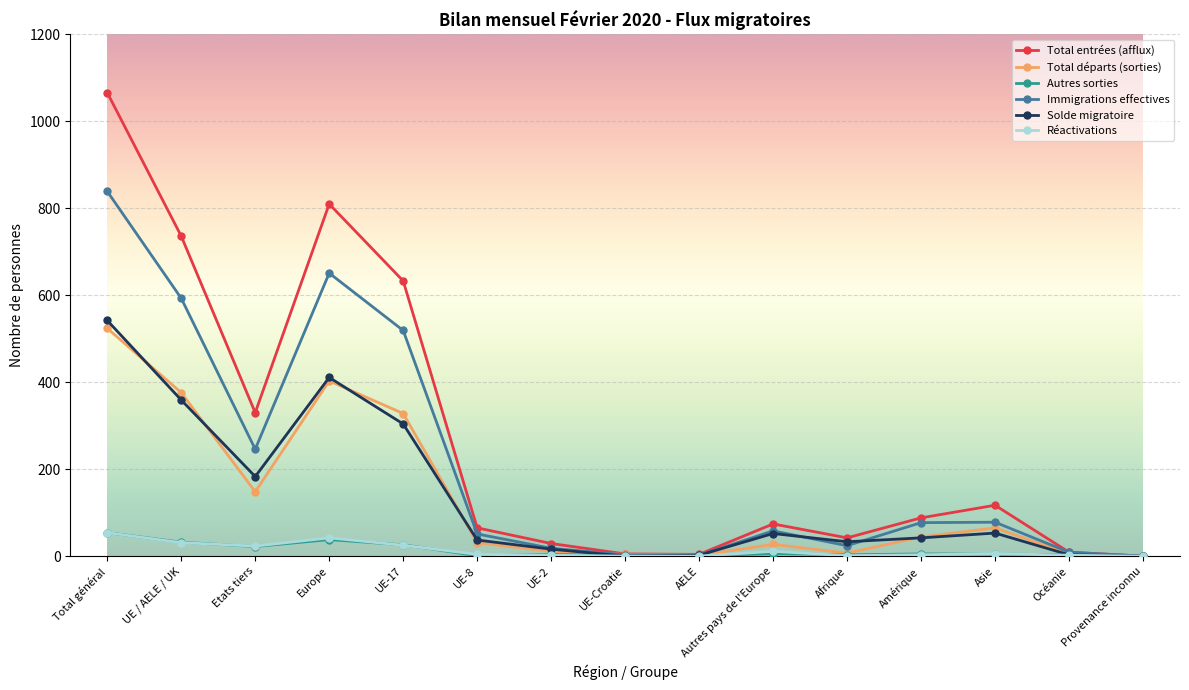

Is it true that Immigrations effectives equals 51 at UE-8?

True